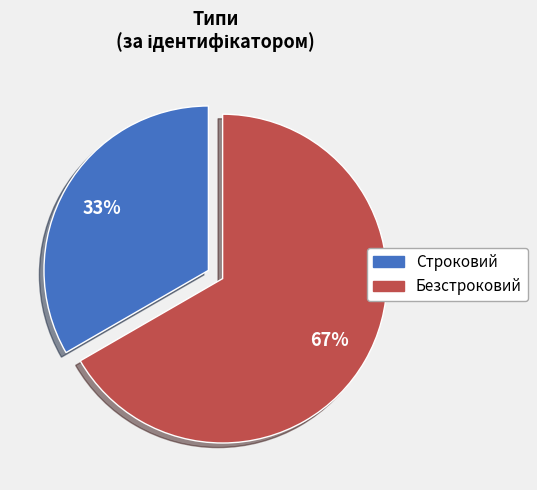

Is the sum of Безстроковий and Строковий greater than half?

Yes